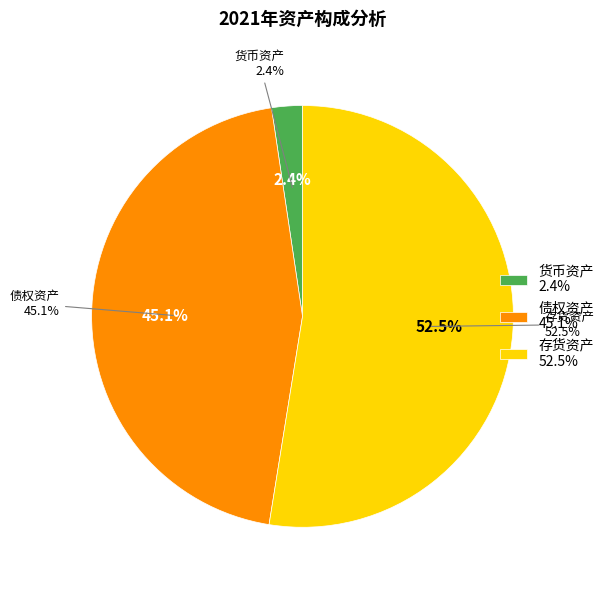

Is there any slice that represents more than half of the pie?

Yes